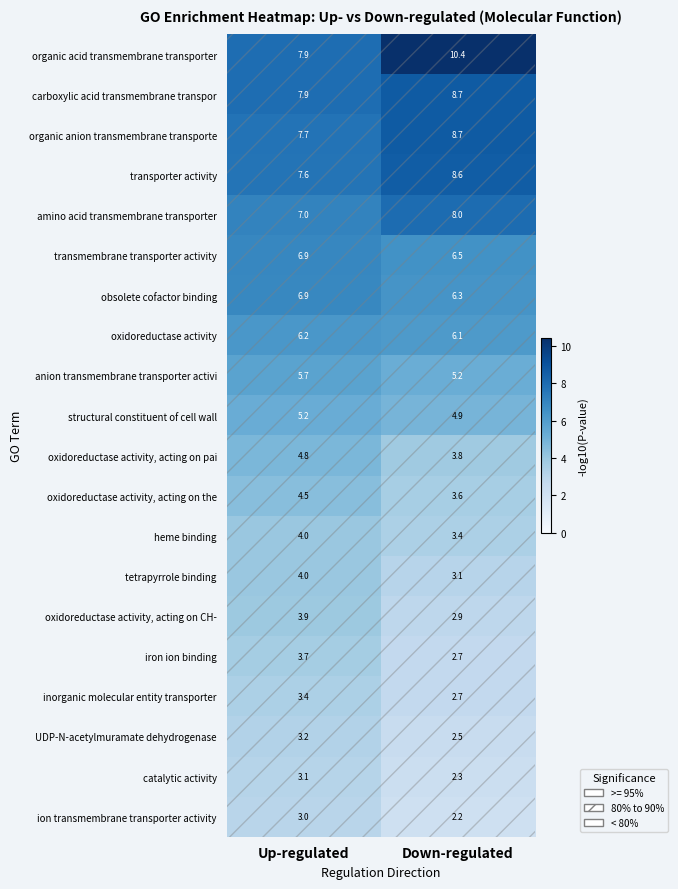

The value of catalytic activity at Up-regulated is 0.7. True or false?

False